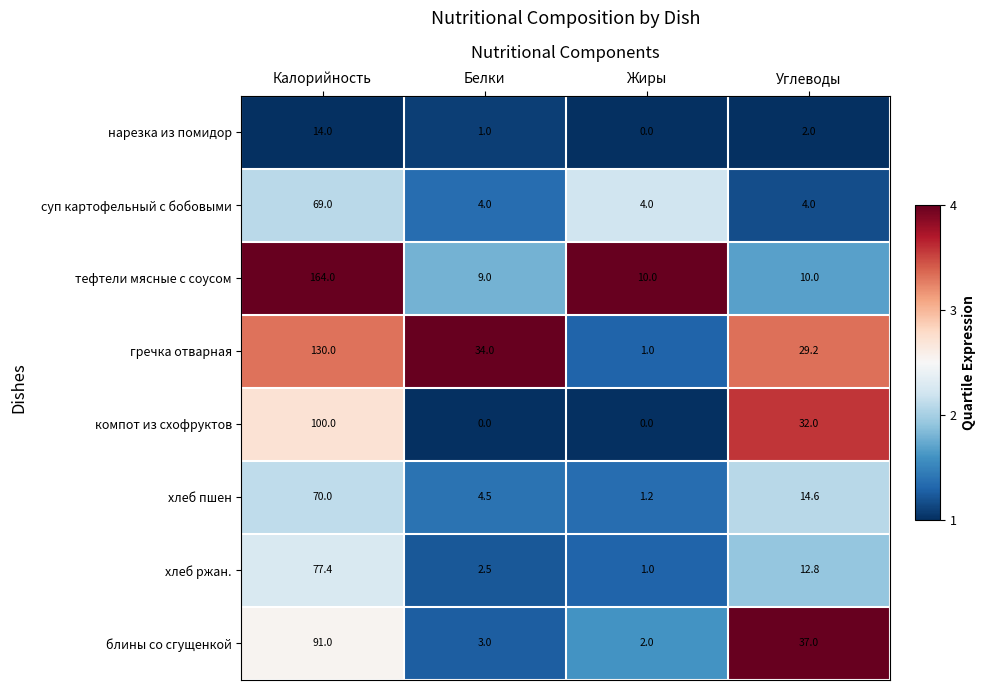

At which label is блины со сгущенкой closest to 46?

Углеводы